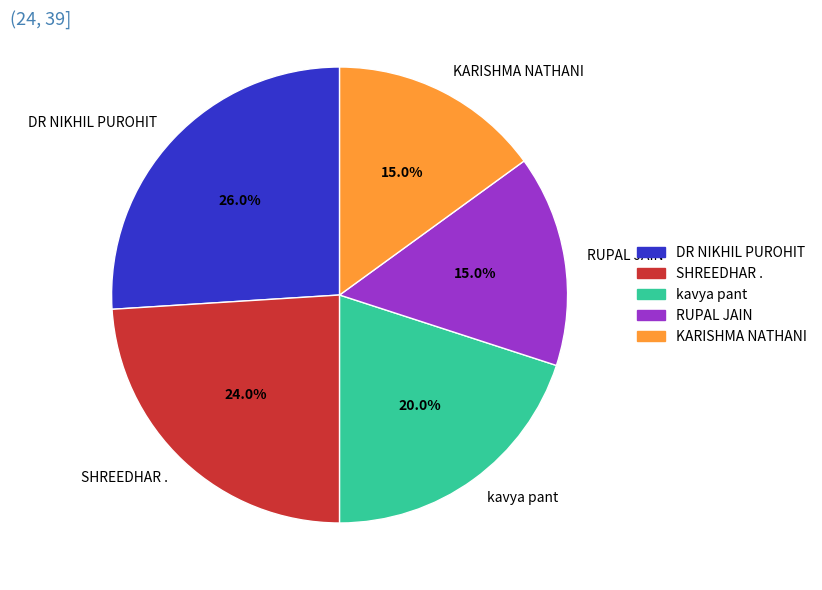

Approximately how many times larger is the value at SHREEDHAR . compared to DR NIKHIL PUROHIT?

0.9